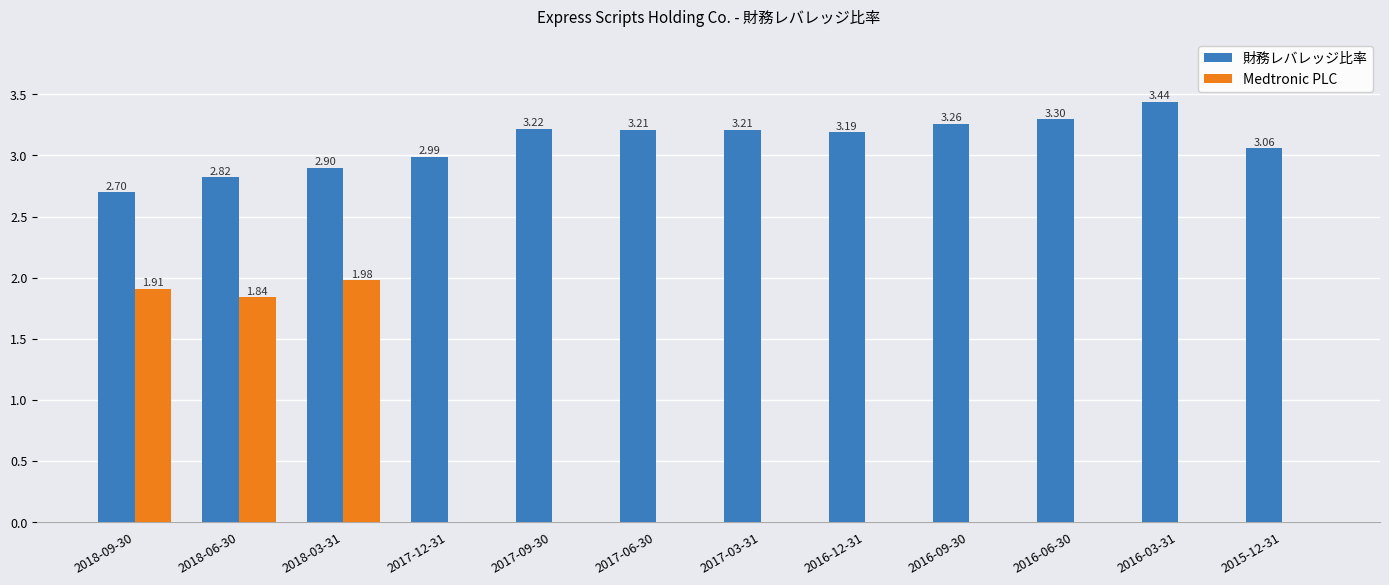

What is the total value across all series at 2017-12-31?

3.0